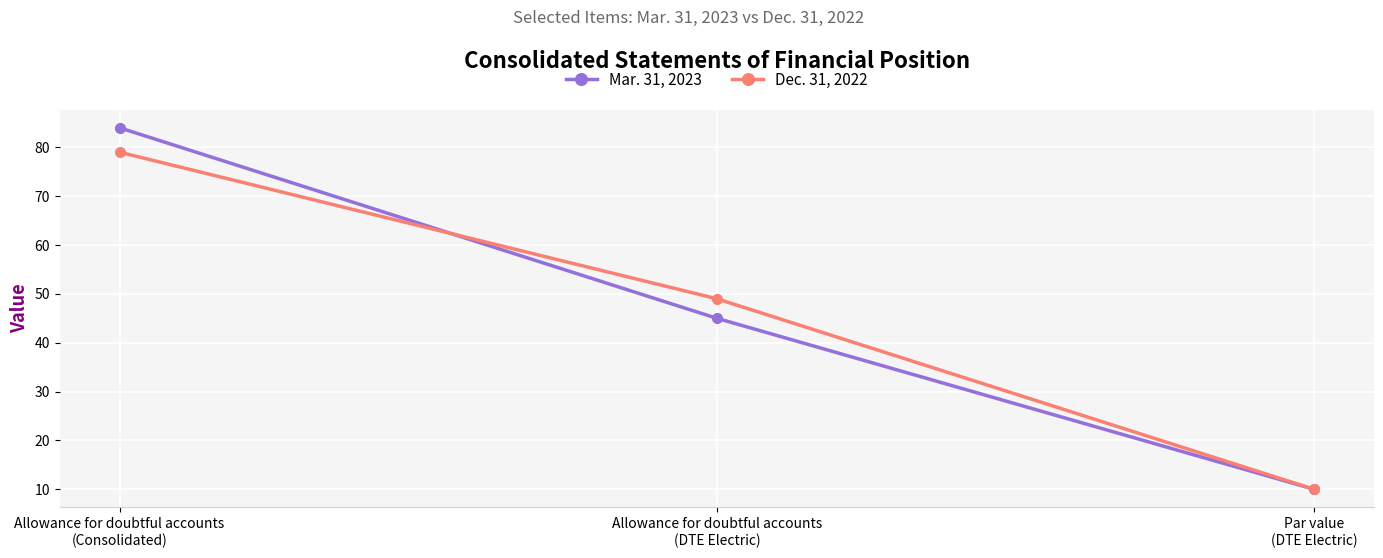

Count the Mar. 31, 2023 values in the range 10 to 84.

3